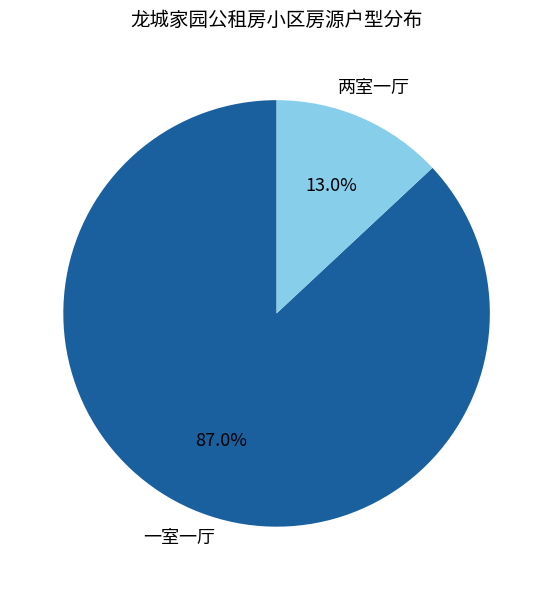

What is the smallest slice in the pie chart?

两室一厅